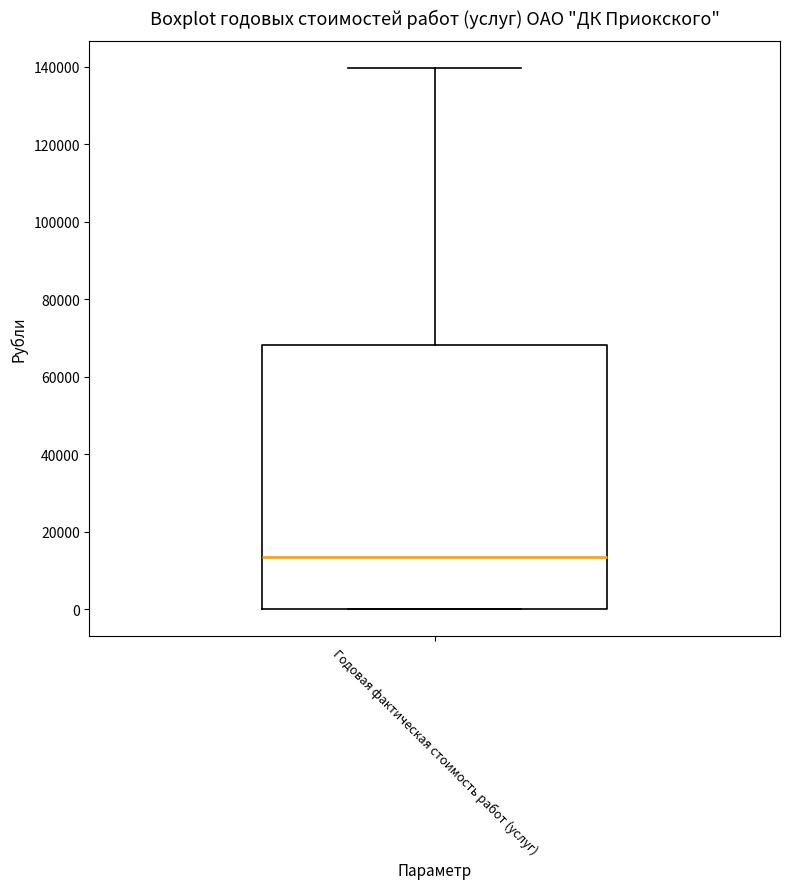

Transcribe this box plot: give where the median line is, the range the box spans, and where the two whiskers end, as read against the y-axis. The values are not printed on the chart, so give them approximately, as read against the axis.

median 14000, box 0 to 68000, whiskers 0 to 140000